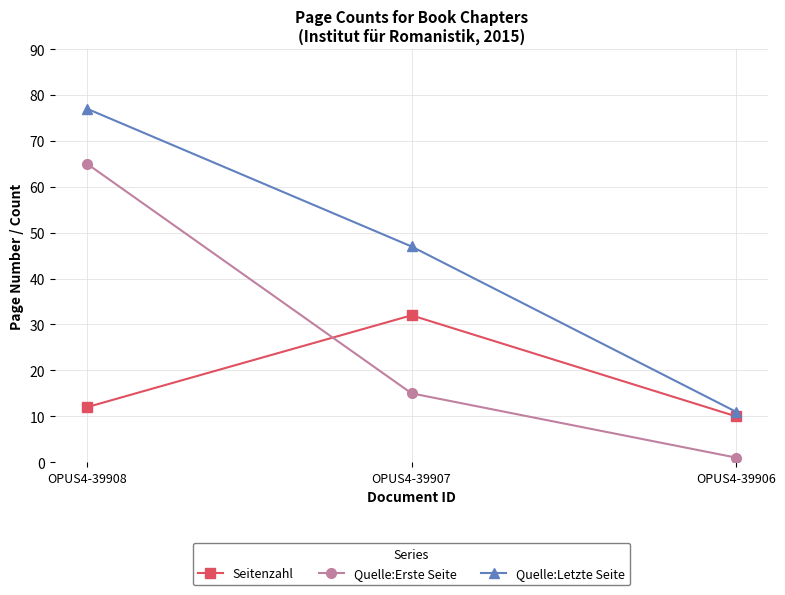

What are all the series names shown in the legend?

Seitenzahl, Quelle:Erste Seite, Quelle:Letzte Seite